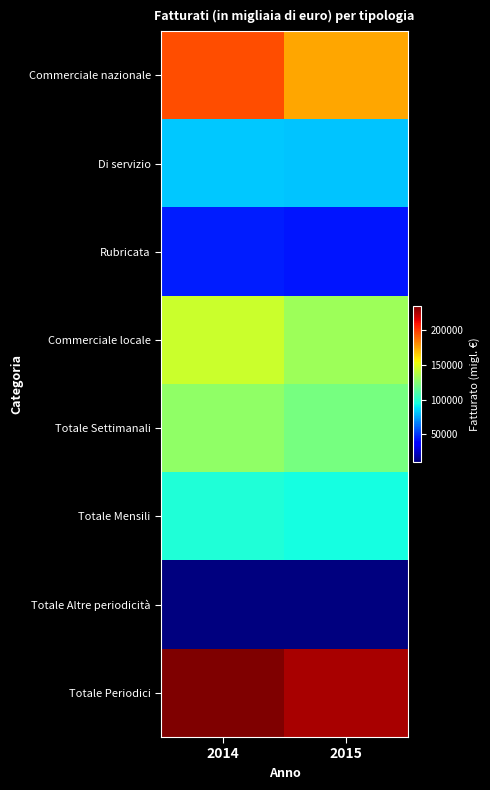

At which category is the sum across all series the highest?

2014